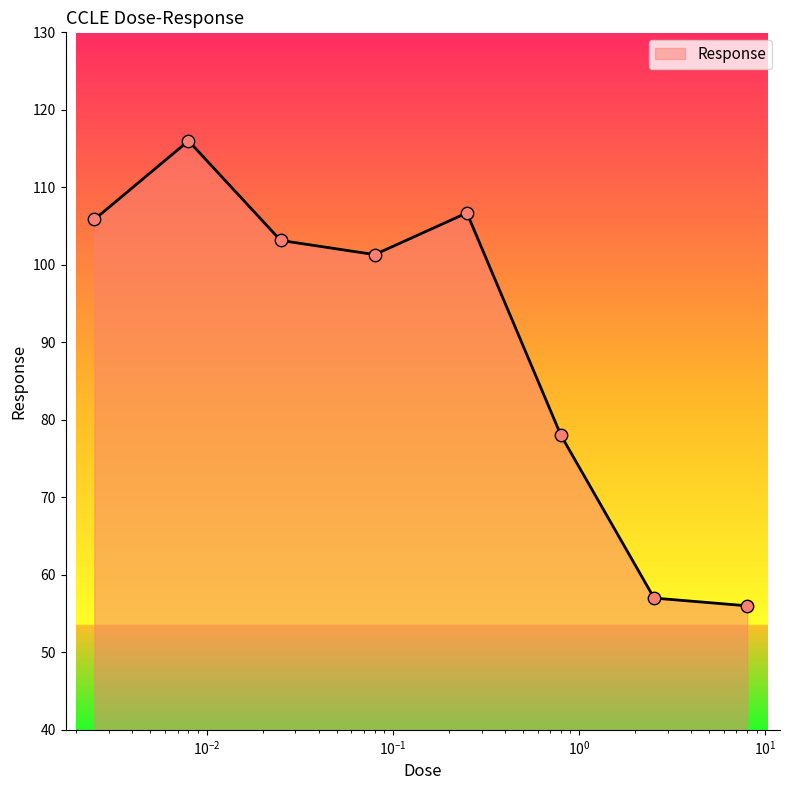

What is the average value?

90.5